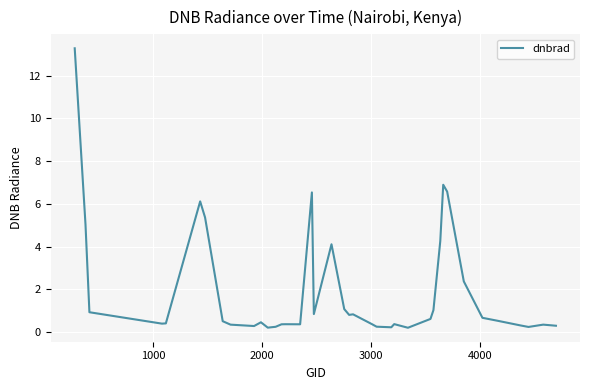

What is the difference between the maximum and minimum values?

13.1